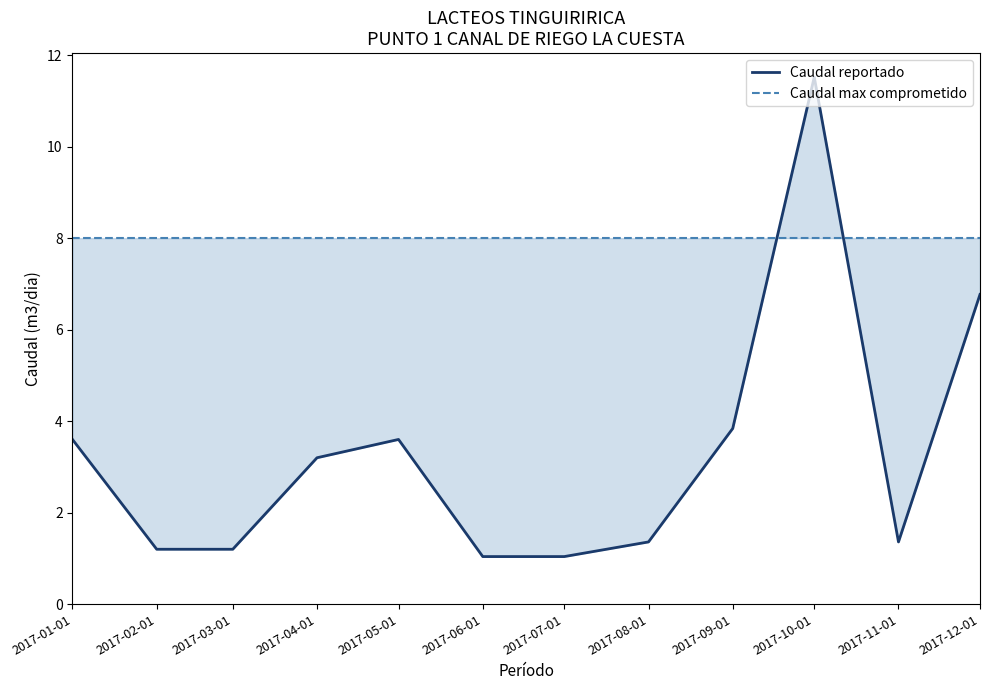

What are all the series names shown in the legend?

Caudal reportado, Caudal max comprometido